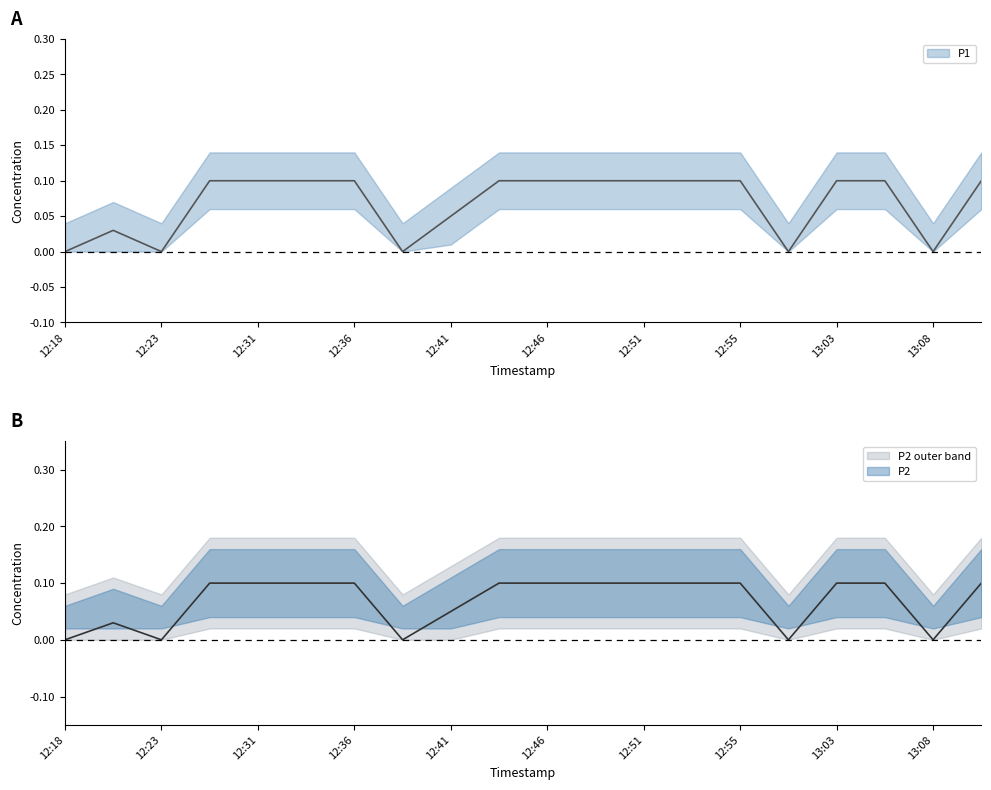

What is the maximum value shown in the chart?

0.1